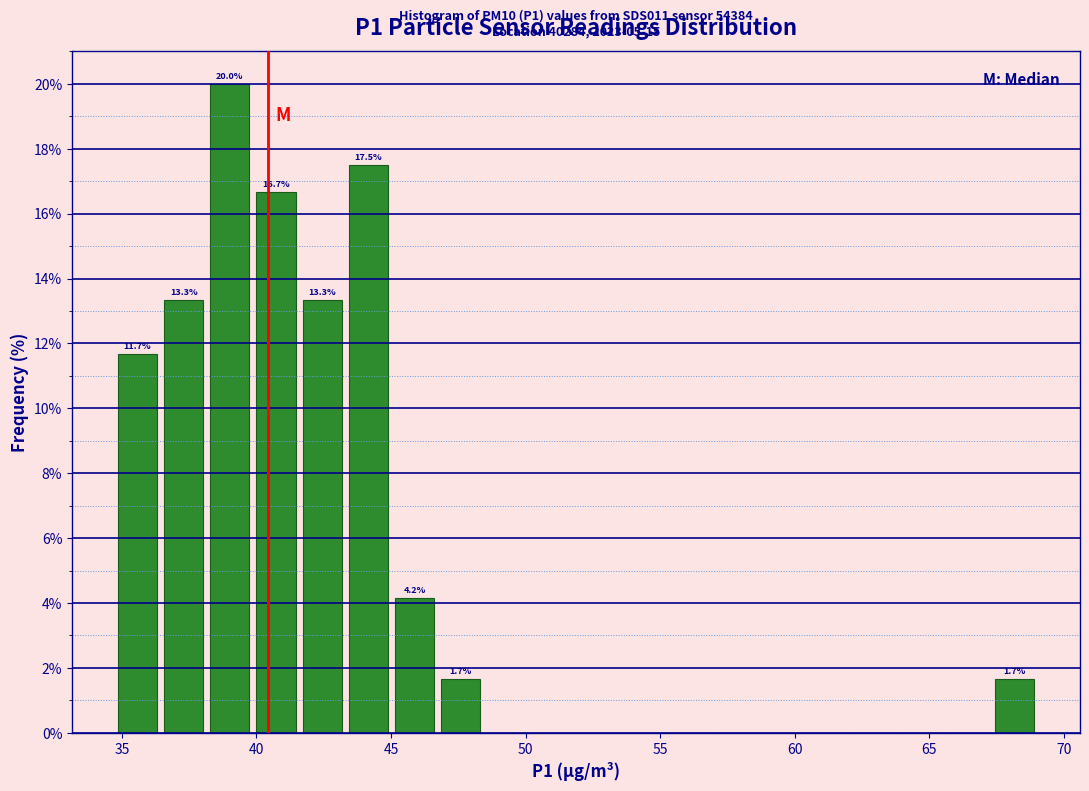

Read against the x-axis, roughly where is the centre of the tallest bar?

39.0